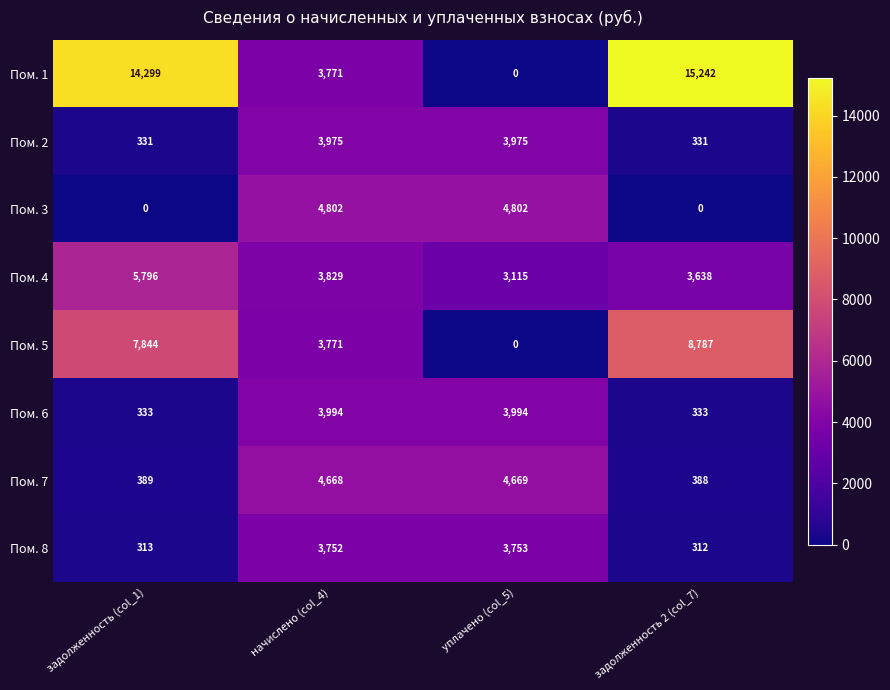

At which category is the sum across all series the highest?

начислено (col_4)